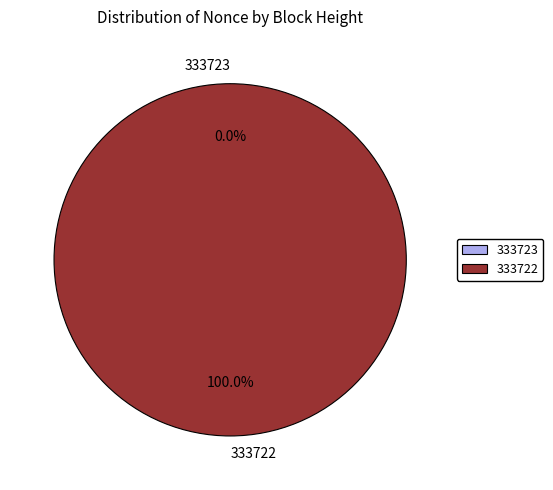

Which category has the smallest portion of the pie?

333723